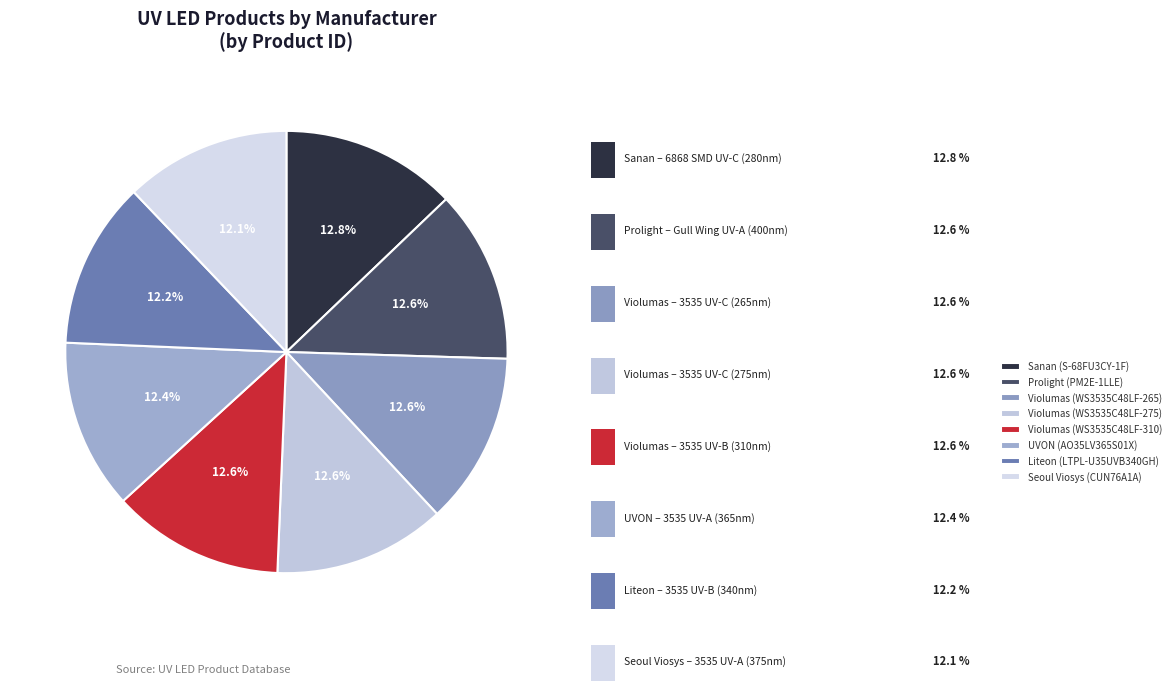

How much of the chart is everything except Violumas (WS3535C48LF-275)?

87.4%